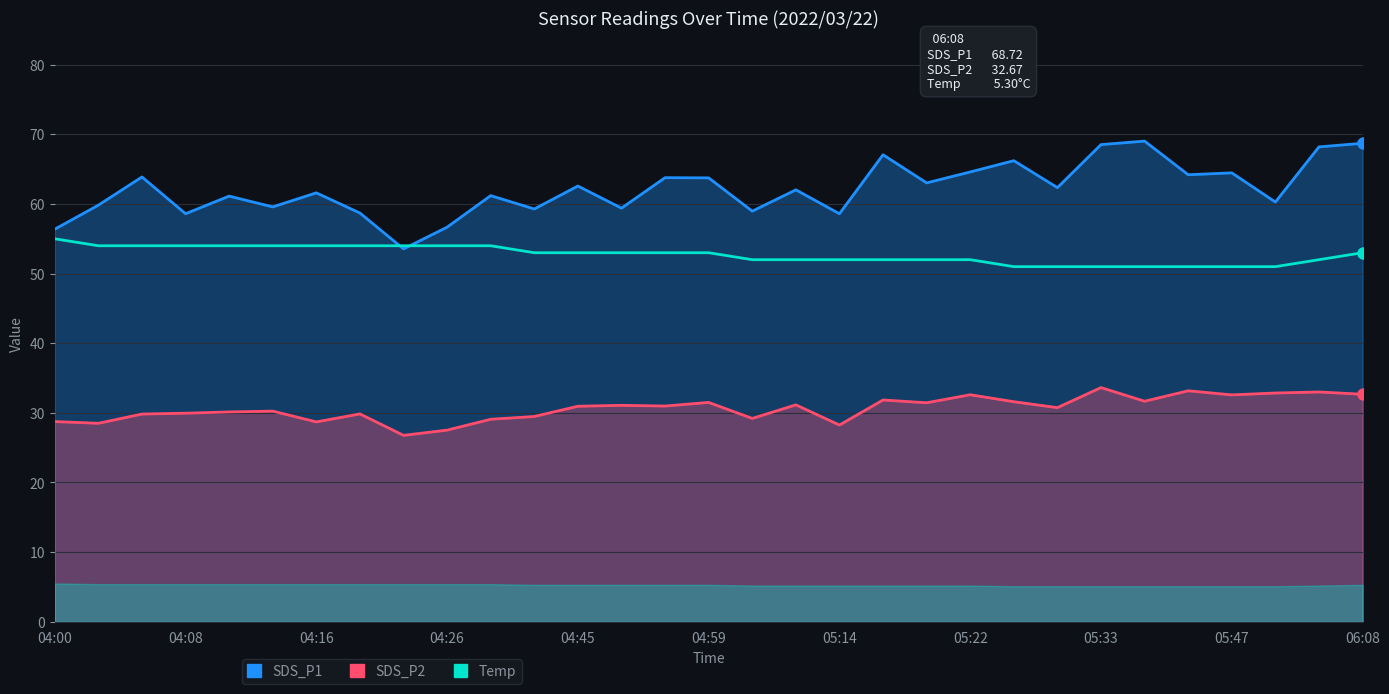

True or false: Temp has a value of 91.3 at 05:22.

False